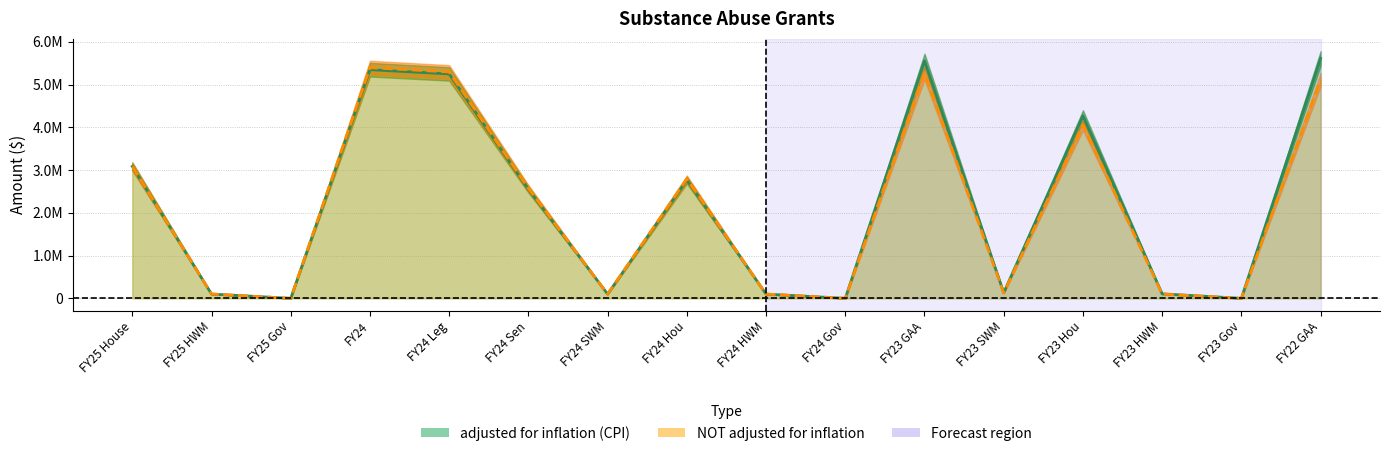

What value does the NOT adjusted for inflation series have at FY23 Hou, to the nearest 10?

4055000